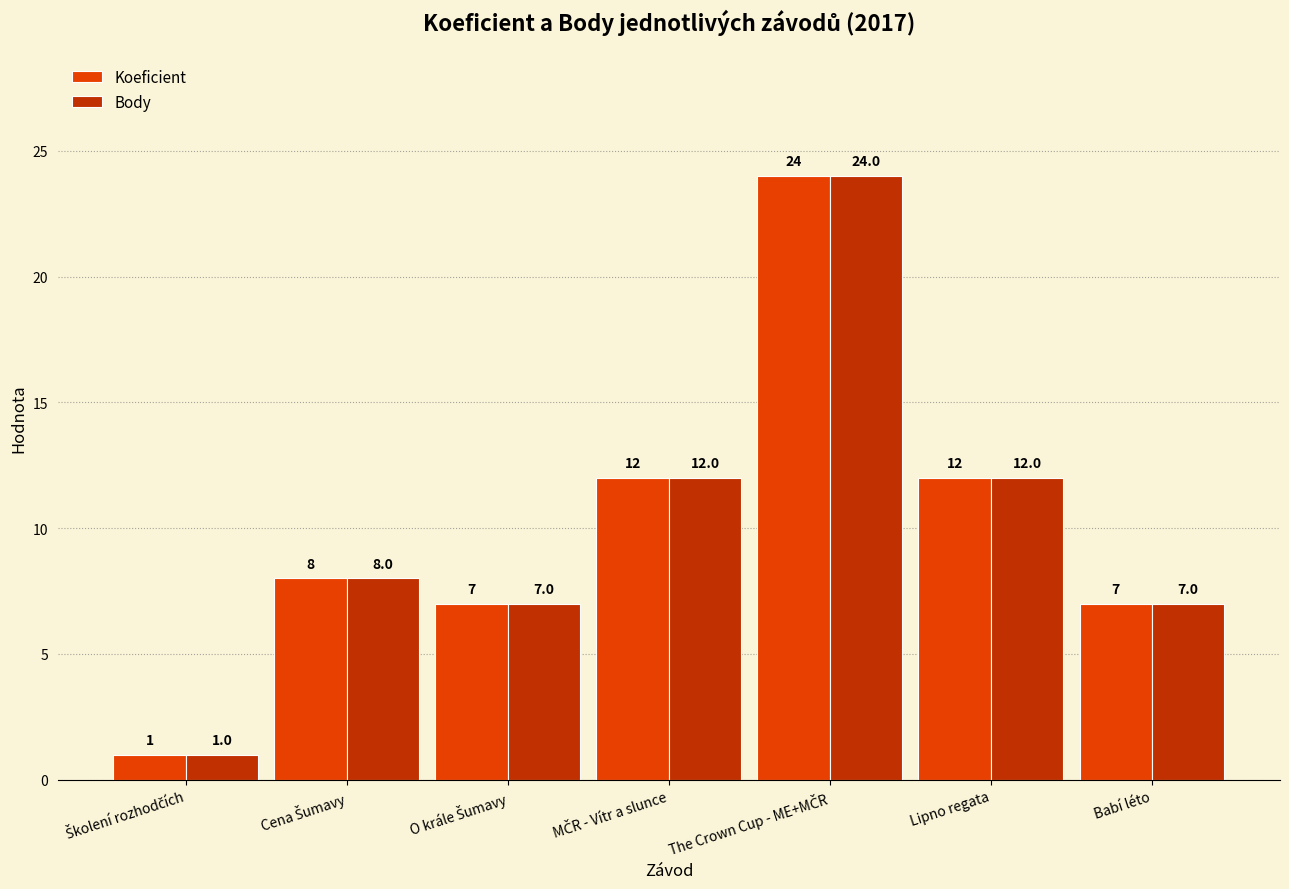

Reading right to left, list all the values displayed in this chart.

Koeficient: 7	12	24	12	7	8	1
Body: 7	12	24	12	7	8	1